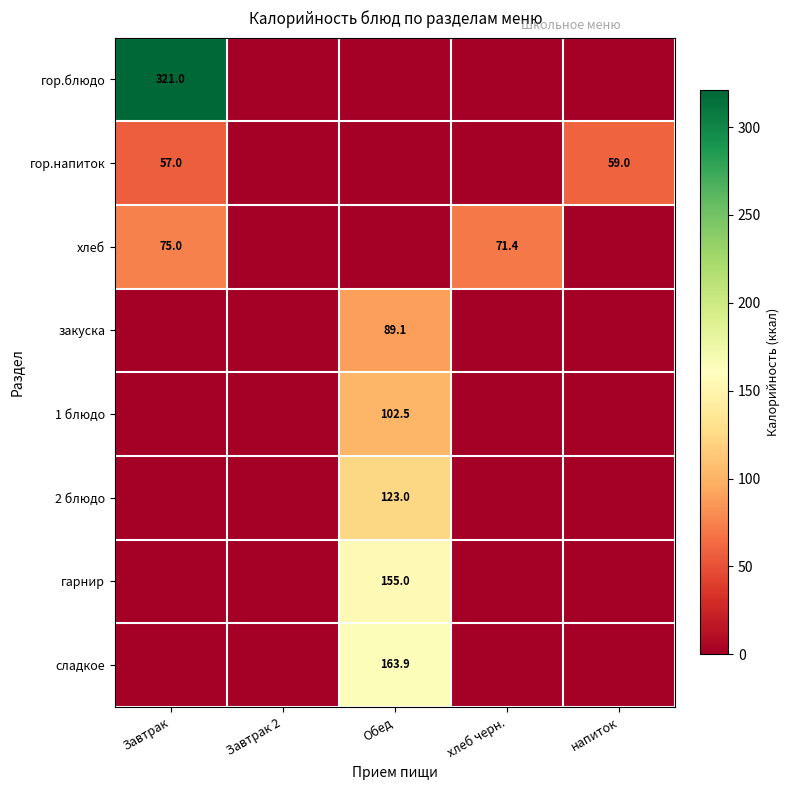

True or false: гор.напиток has a value of 90.8 at напиток.

False